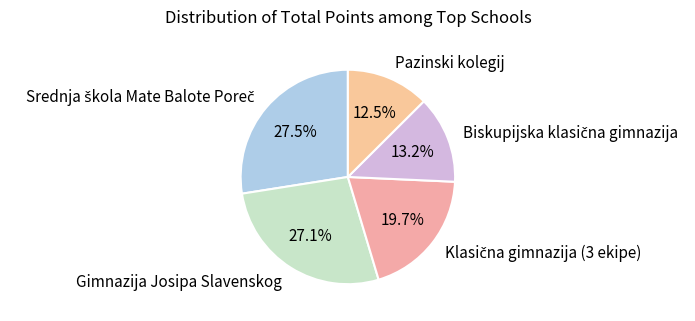

Is Pazinski kolegij the majority of the pie?

No